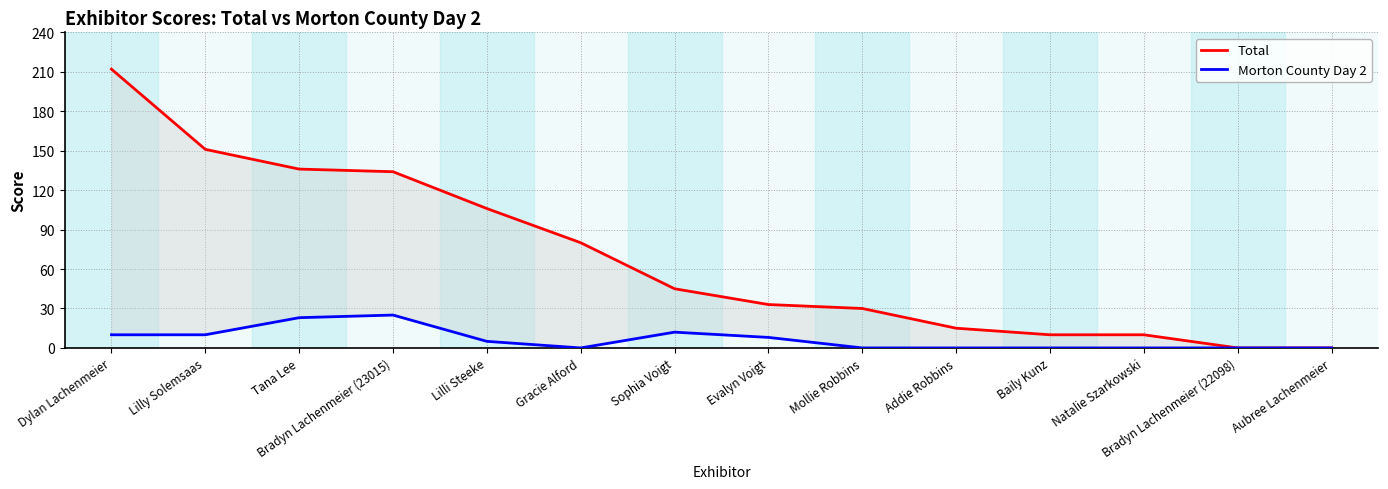

Does the chart display data point markers on the line(s)?

No